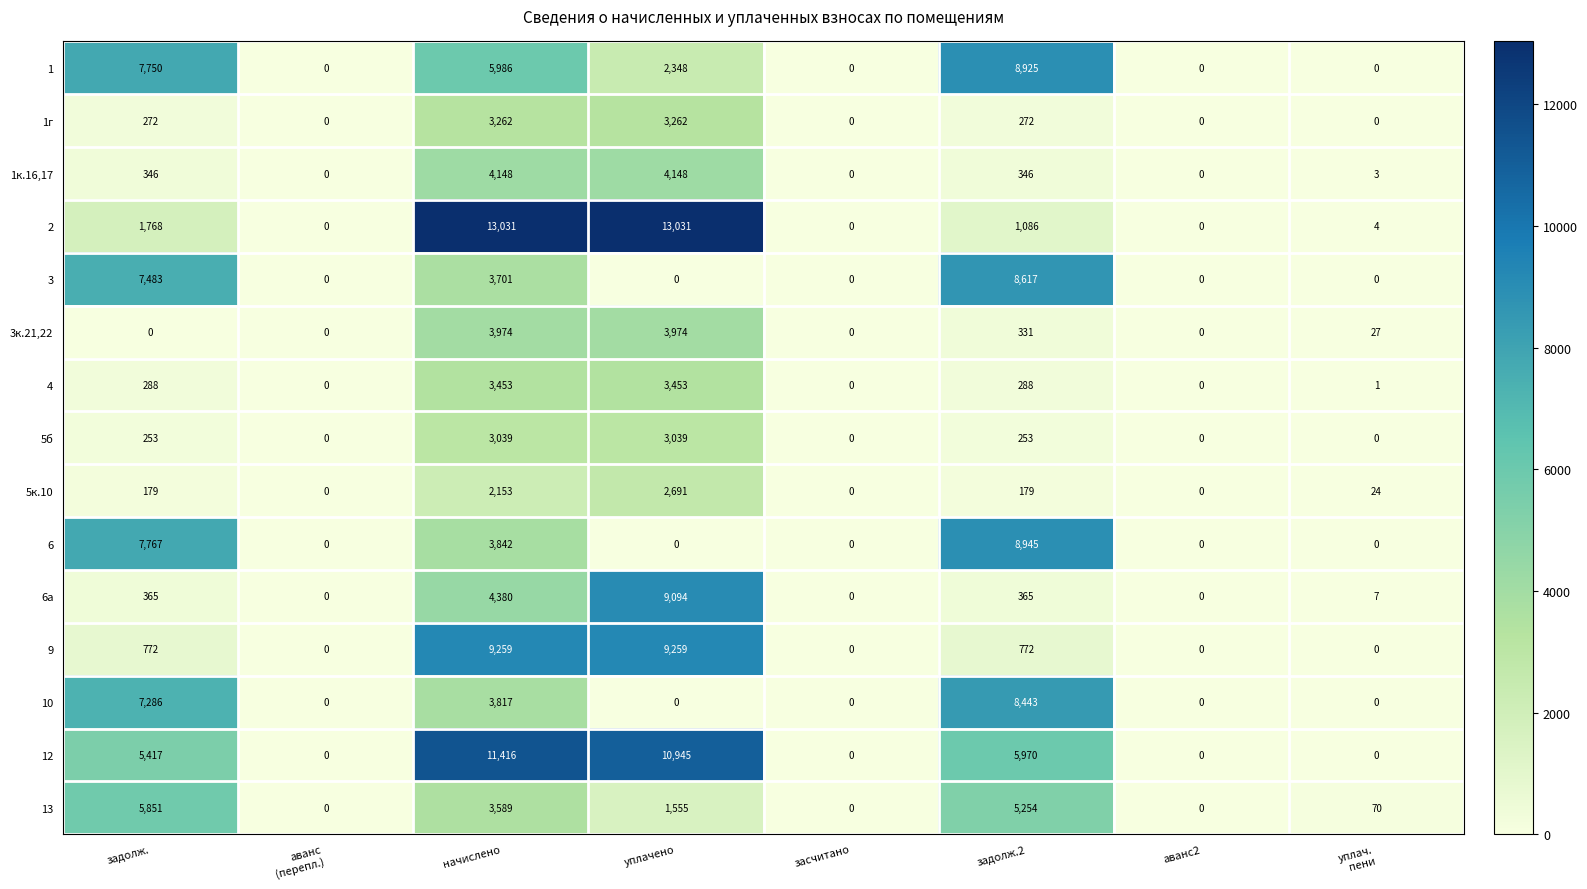

At which label is 13 closest to 2925?

начислено